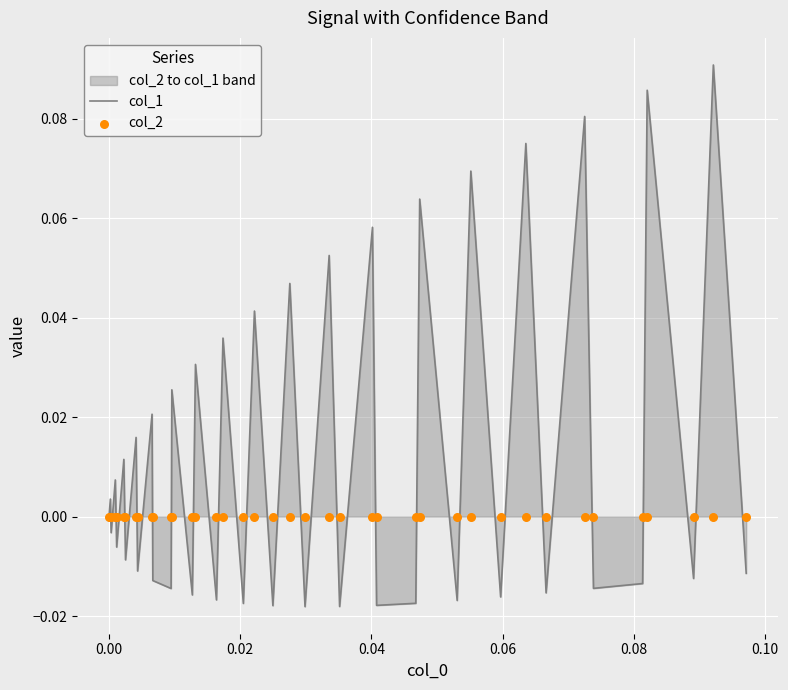

Which series has the largest total across all categories?

col_1